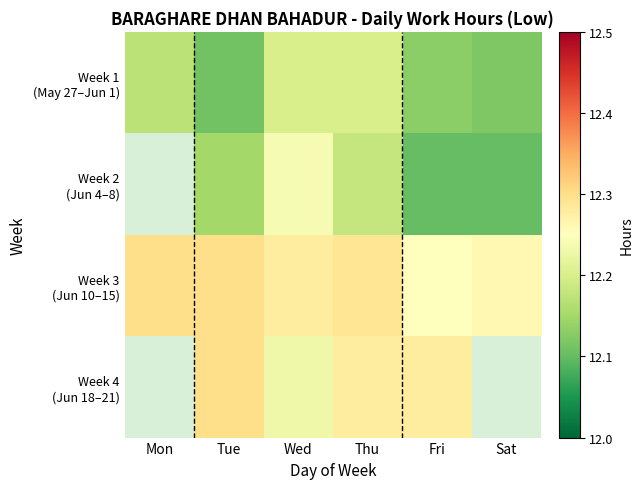

Read the Week 4 (Jun 18–21) value at Fri.

12.3